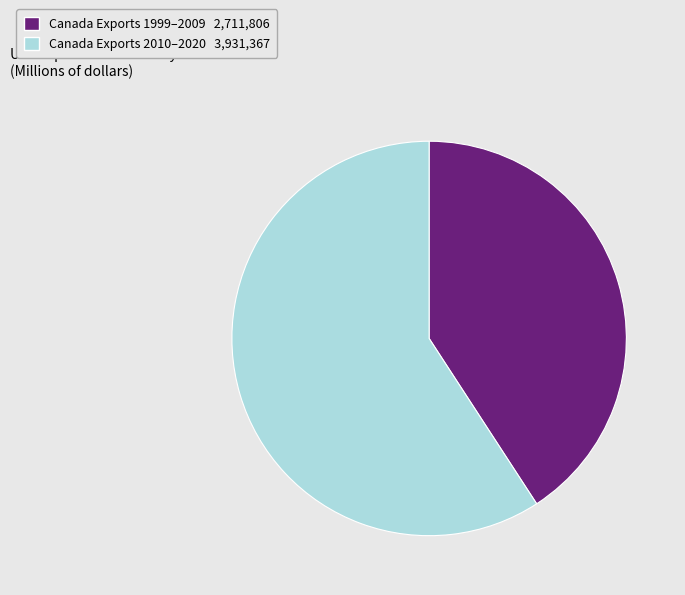

Does any single category account for the majority?

Yes